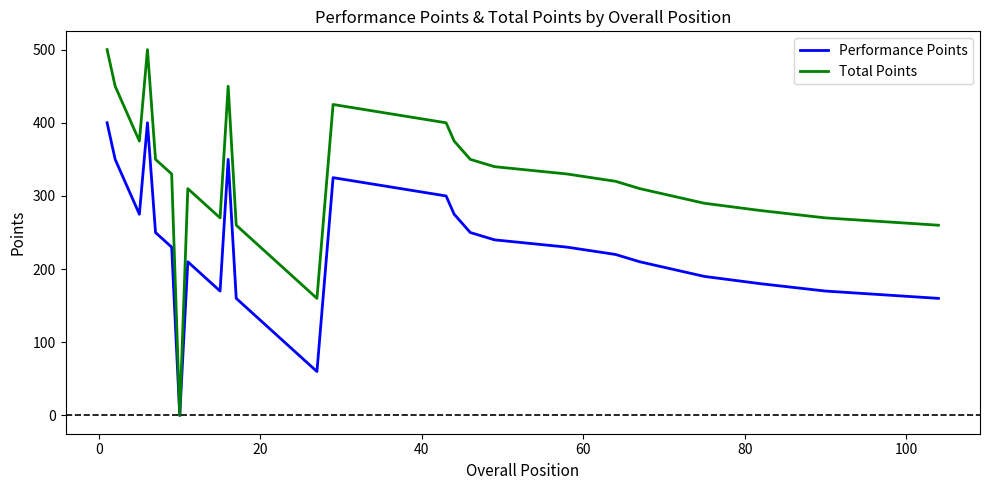

Reading right to left, what are all the values shown in this chart?

Performance Points: 160	170	180	190	200	210	220	230	240	250	275	300	325	60	70	80	90	100	110	120	130	140	150	160	350	170	180	190	200	210	0	230	240	250	400	275	300	325	350	400
Total Points: 260	270	280	290	300	310	320	330	340	350	375	400	425	160	170	180	190	200	210	220	230	240	250	260	450	270	280	290	300	310	0	330	340	350	500	375	400	425	450	500